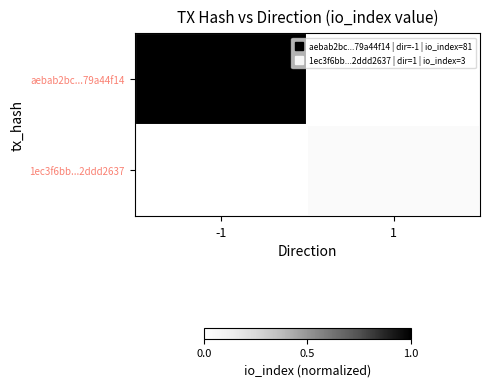

Rank the series by their average value, from lowest to highest.

1ec3f6bb...2ddd2637, aebab2bc...79a44f14